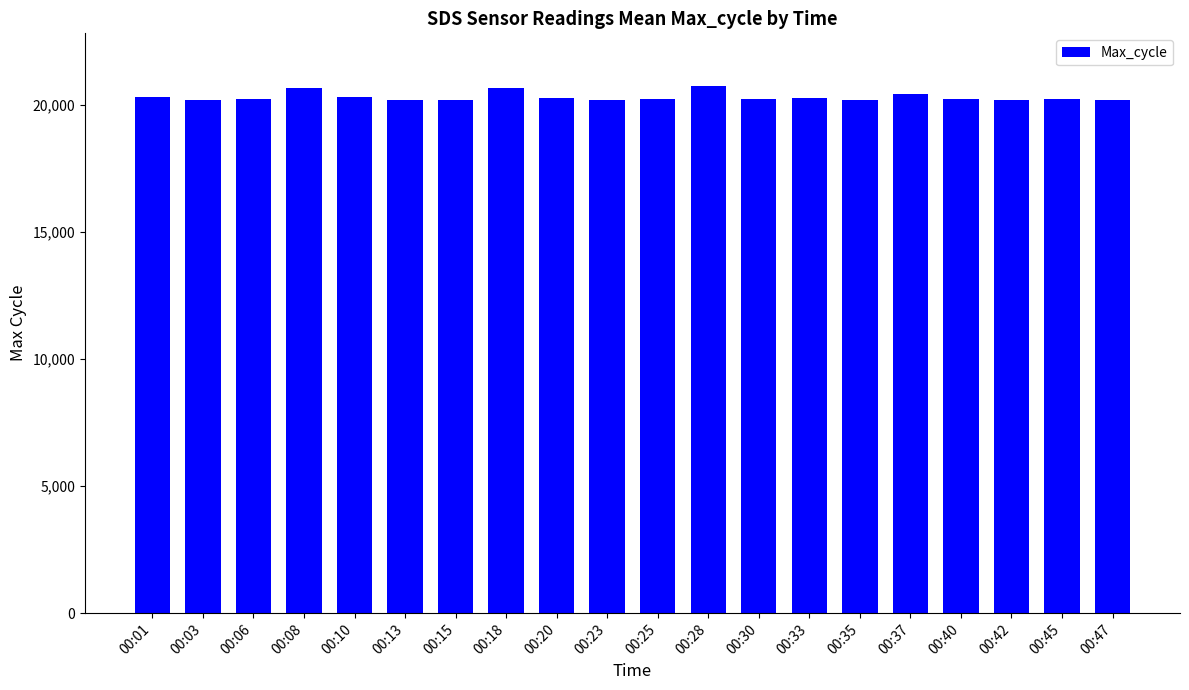

Count the number of categories in the chart.

20